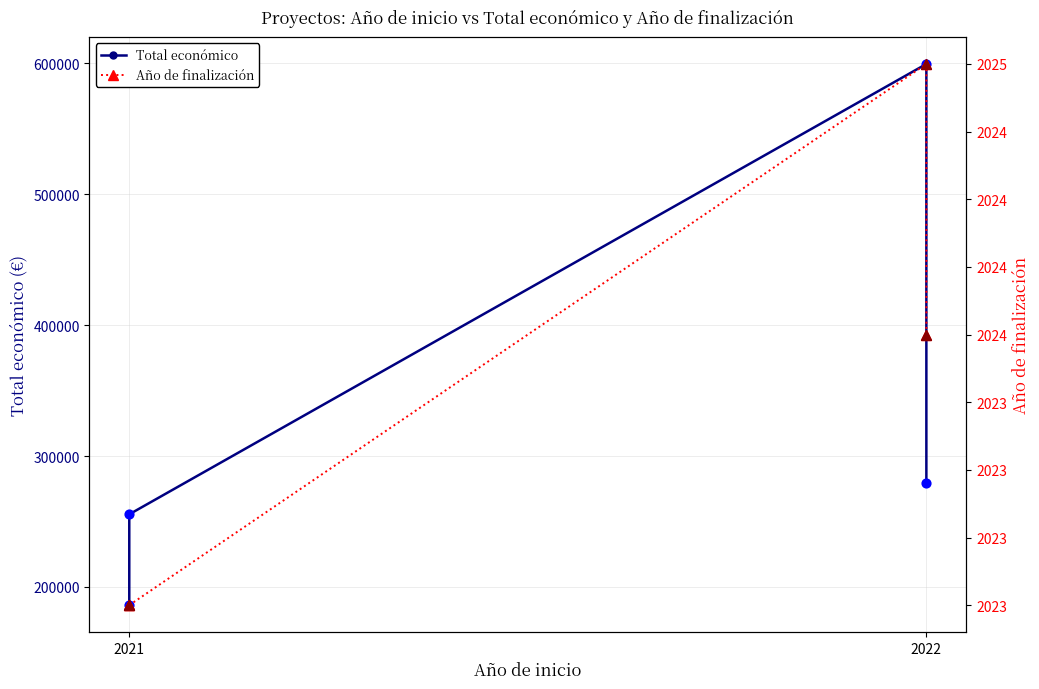

Which series reaches the maximum Y coordinate?

Total económico